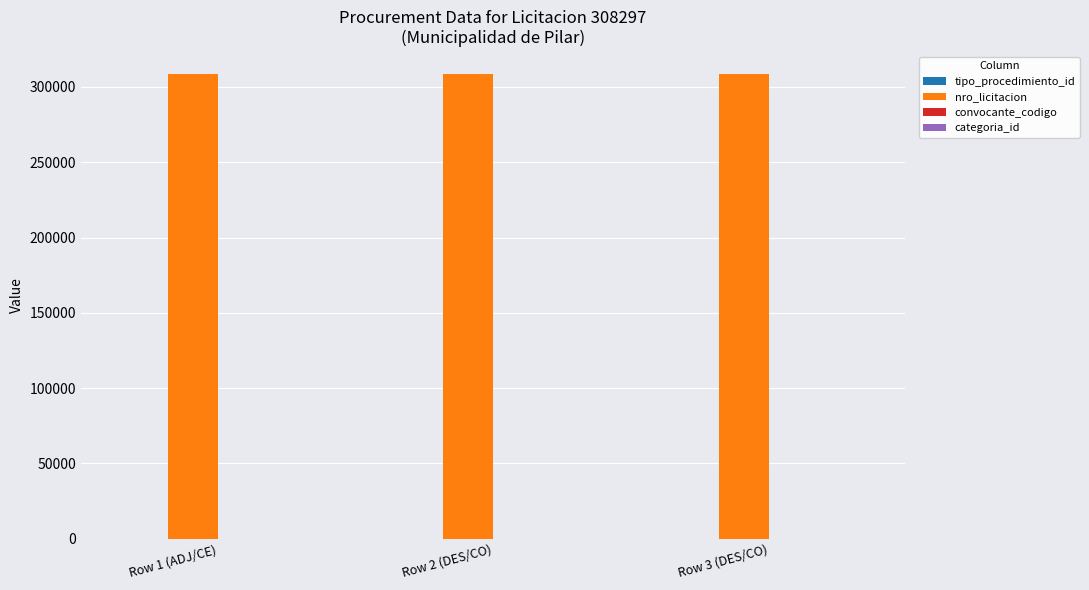

Does the chart contain stacked bars?

No